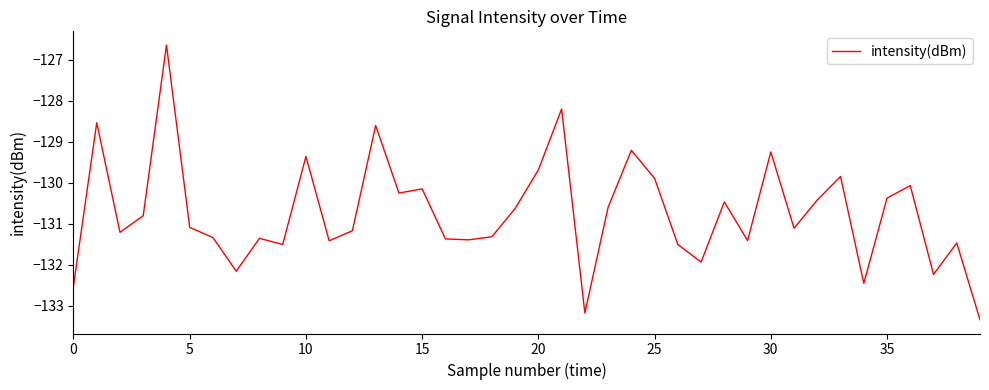

What is the minimum value shown in the chart?

-133.3